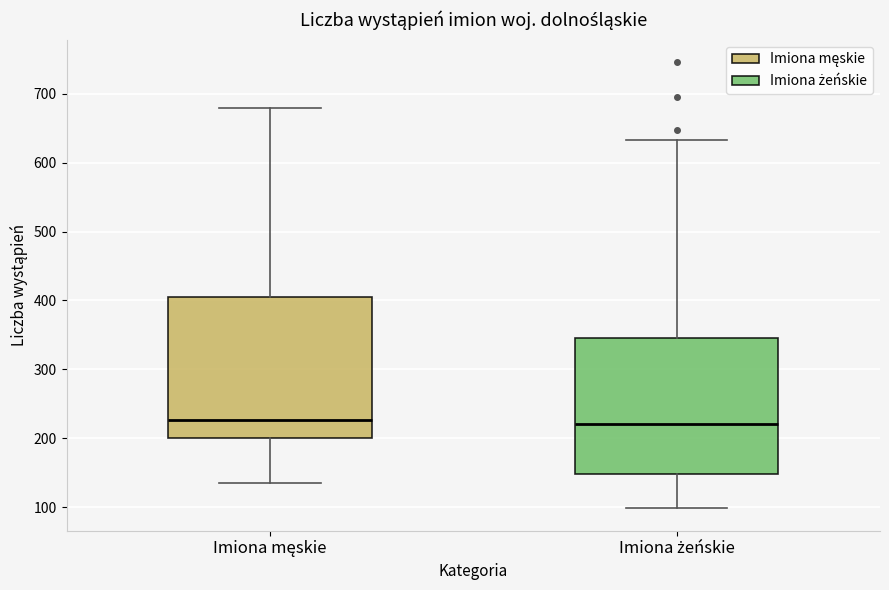

Reading left to right, transcribe this box plot: for each box, give where its median line is, the range the box spans, and where its two whiskers end, as read against the y-axis. The values are not printed on the chart, so give them approximately, as read against the axis.

Imiona męskie: median 230, box 200 to 410, whiskers 140 to 680
Imiona żeńskie: median 220, box 150 to 350, whiskers 100 to 630